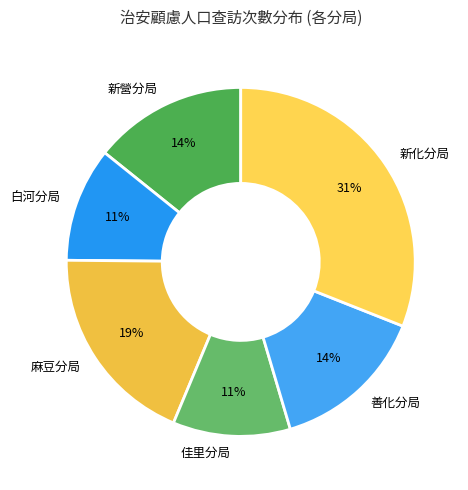

To the nearest percent, what is the average slice percentage?

17%